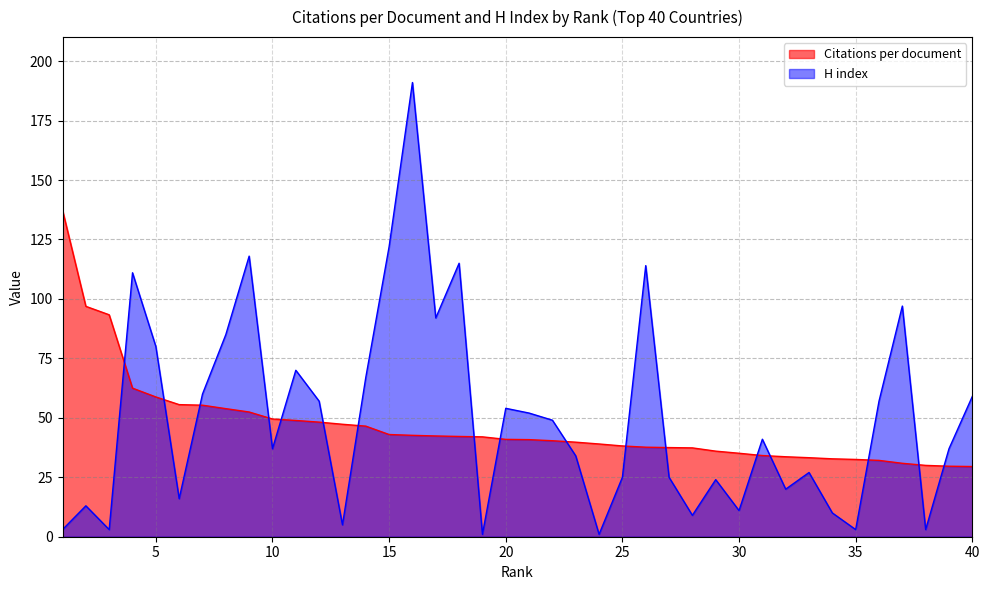

Reading left to right, what are all the values shown in this chart?

Citations per document: 137.3	96.9	93.3	62.5	58.8	55.5	55.3	53.9	52.5	49.5	48.9	48.2	47.3	46.5	43.0	42.6	42.4	42.2	42.0	40.9	40.8	40.4	39.8	39.0	38.2	37.6	37.5	37.4	36.0	35.1	34.1	33.6	33.2	32.8	32.5	32.1	30.9	30.0	29.6	29.5
H index: 3.0	13.0	3.0	111.0	80.0	16.0	60.0	85.0	118.0	37.0	70.0	57.0	5.0	67.0	122.0	191.0	92.0	115.0	1.0	54.0	52.0	49.0	34.0	1.0	25.0	114.0	25.0	9.0	24.0	11.0	41.0	20.0	27.0	10.0	3.0	57.0	97.0	3.0	37.0	59.0